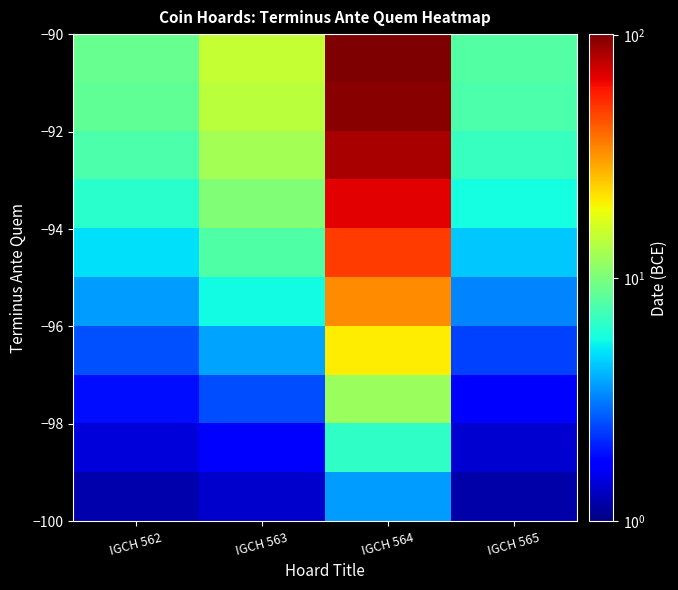

Which has a higher value, IGCH 564 or IGCH 563?

IGCH 564